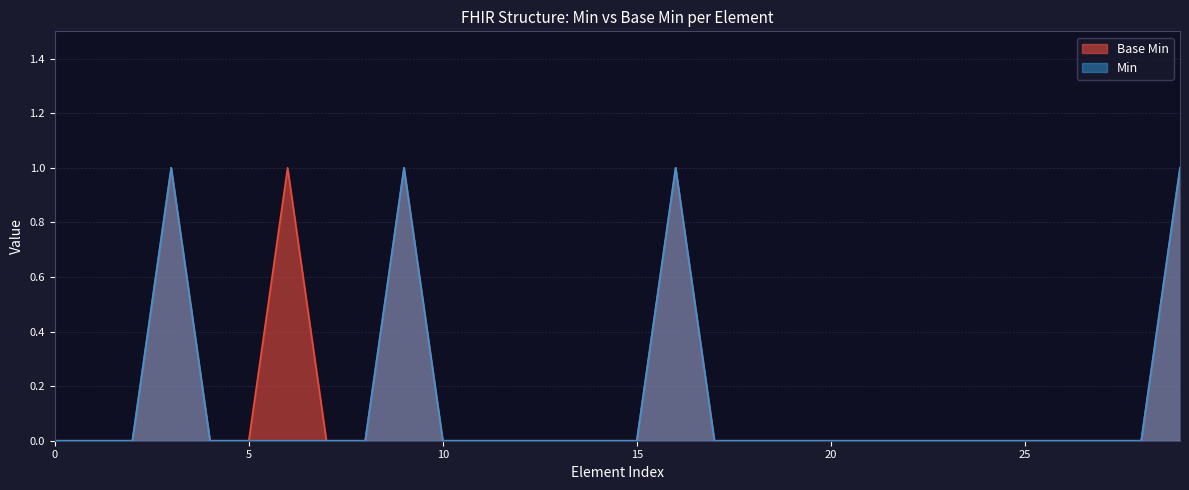

Is it true that the value at 0 is 0?

True